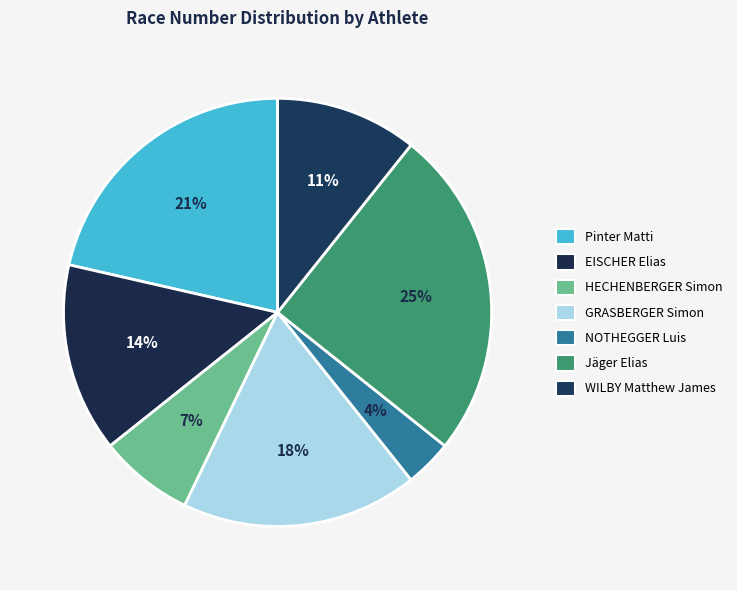

Is it true that EISCHER Elias is 3% of the pie?

False